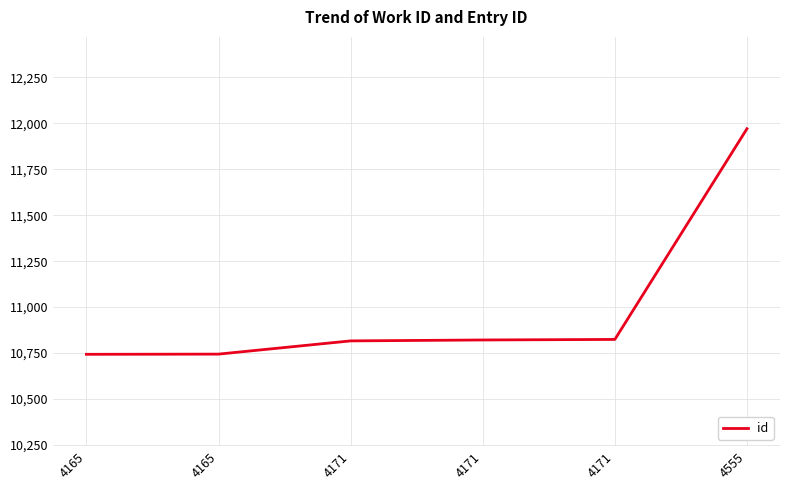

Rank the categories by value from lowest to highest.

4165, 4165, 4171, 4171, 4171, 4555